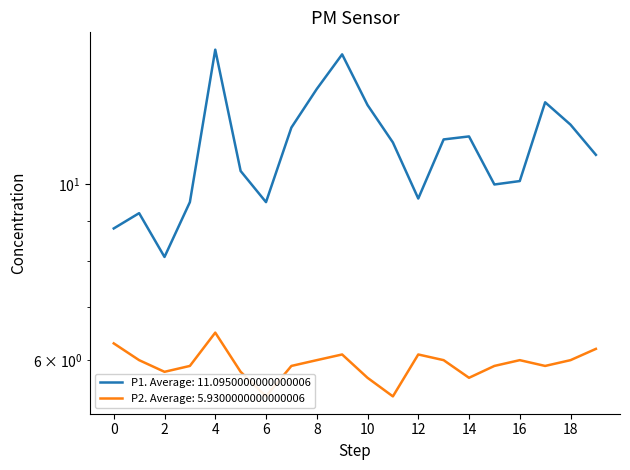

What is the difference between the highest and lowest values at 00:02?

3.2